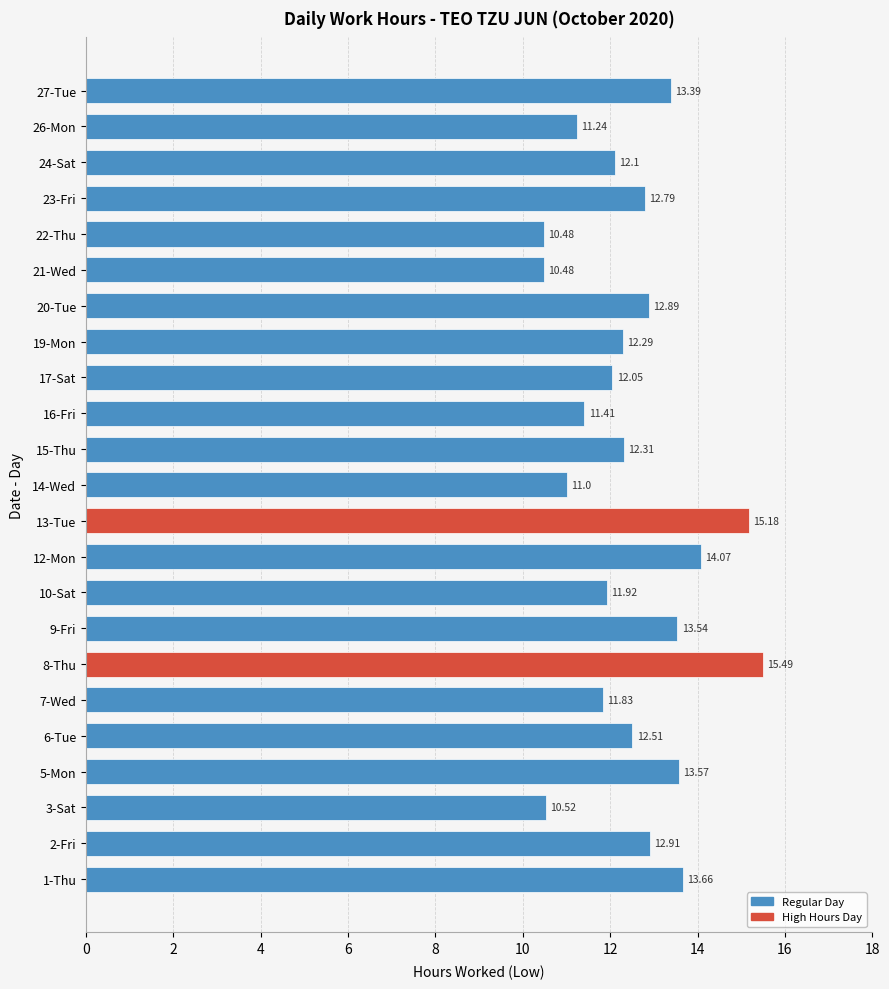

What is the ratio of the value at 15-Thu to the value at 3-Sat?

1.2